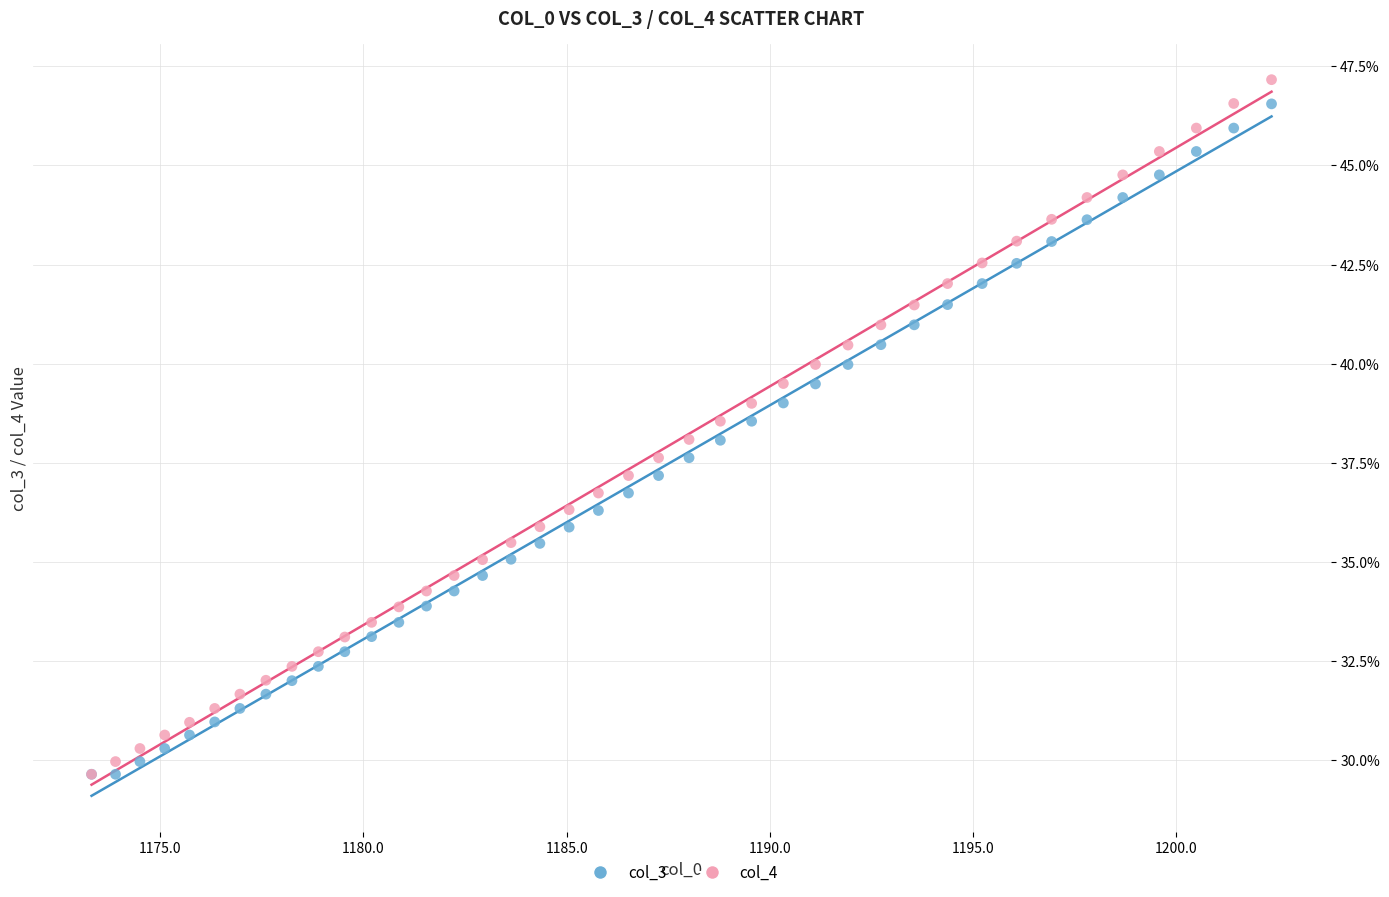

Which series has the largest Y range (max minus min)?

col_4